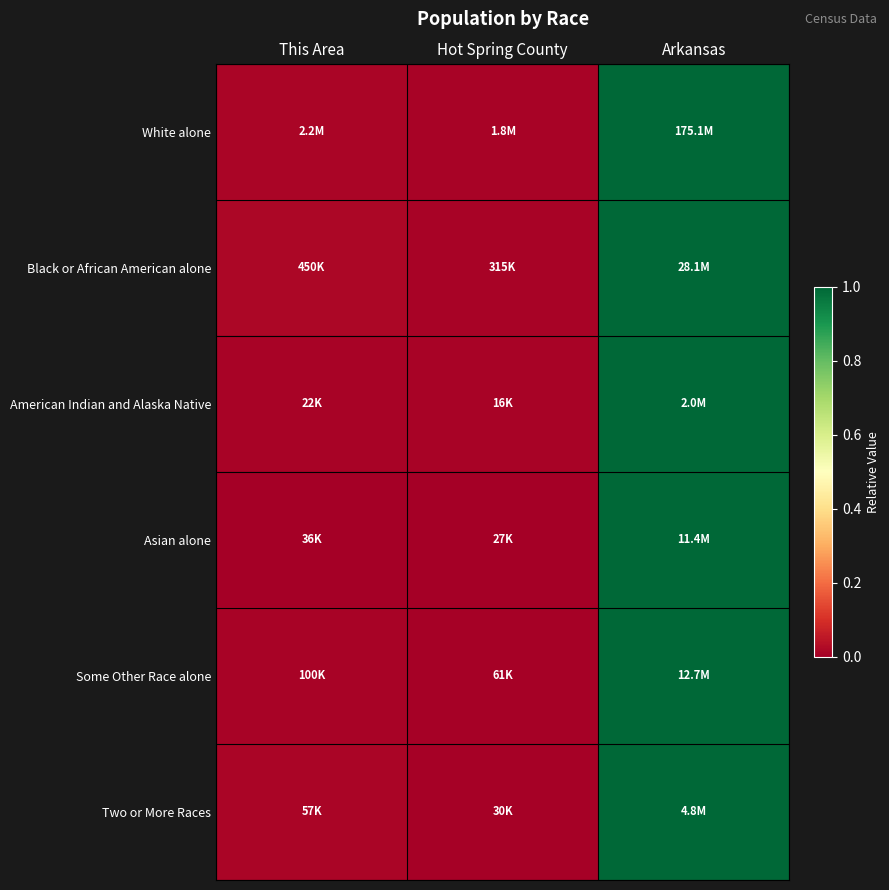

Reading right to left, transcribe all the data shown in this chart.

White alone: Arkansas=1.0	Hot Spring County=0.0	This Area=0.0
Black or African American alone: Arkansas=1.0	Hot Spring County=0.0	This Area=0.0
American Indian and Alaska Native: Arkansas=1.0	Hot Spring County=0.0	This Area=0.0
Asian alone: Arkansas=1.0	Hot Spring County=0.0	This Area=0.0
Some Other Race alone: Arkansas=1.0	Hot Spring County=0.0	This Area=0.0
Two or More Races: Arkansas=1.0	Hot Spring County=0.0	This Area=0.0